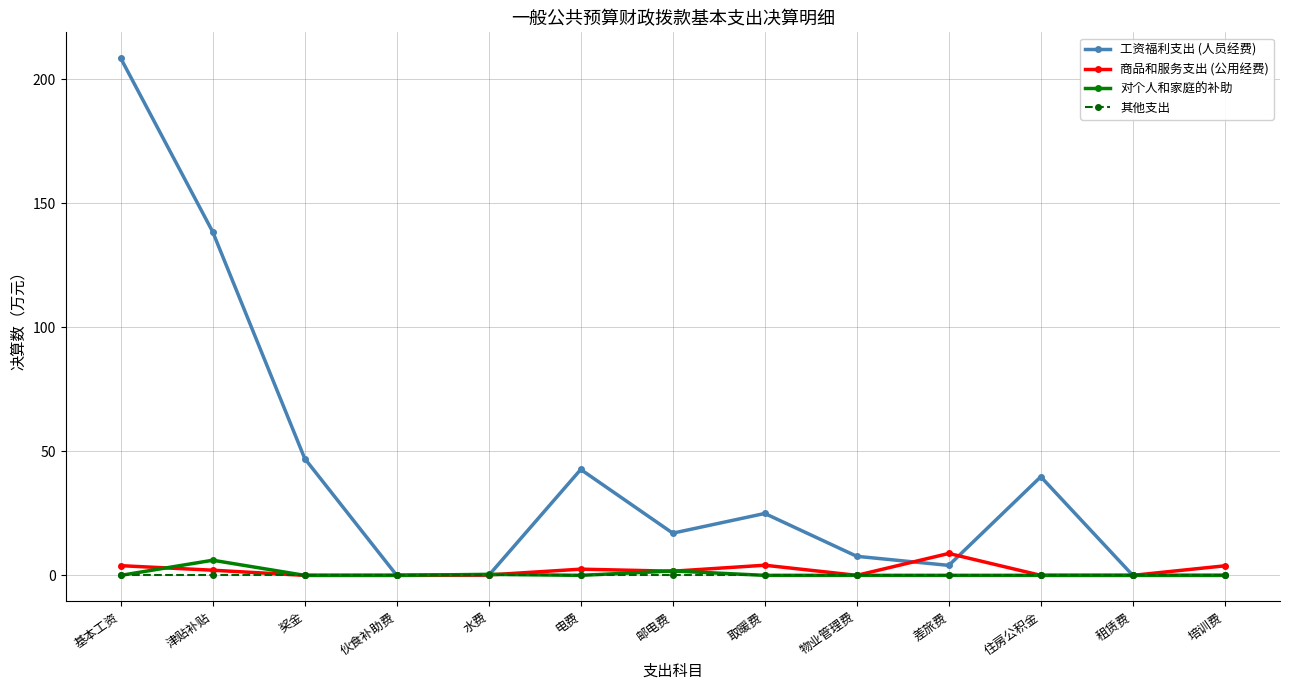

List the series in order of their peak value, highest first.

工资福利支出 (人员经费), 商品和服务支出 (公用经费), 对个人和家庭的补助, 其他支出